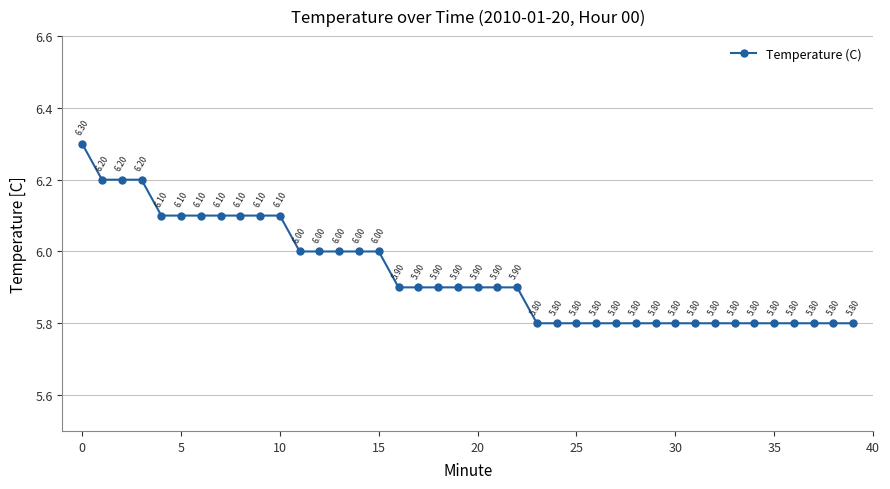

What is the difference between the second highest and second lowest values?

0.4